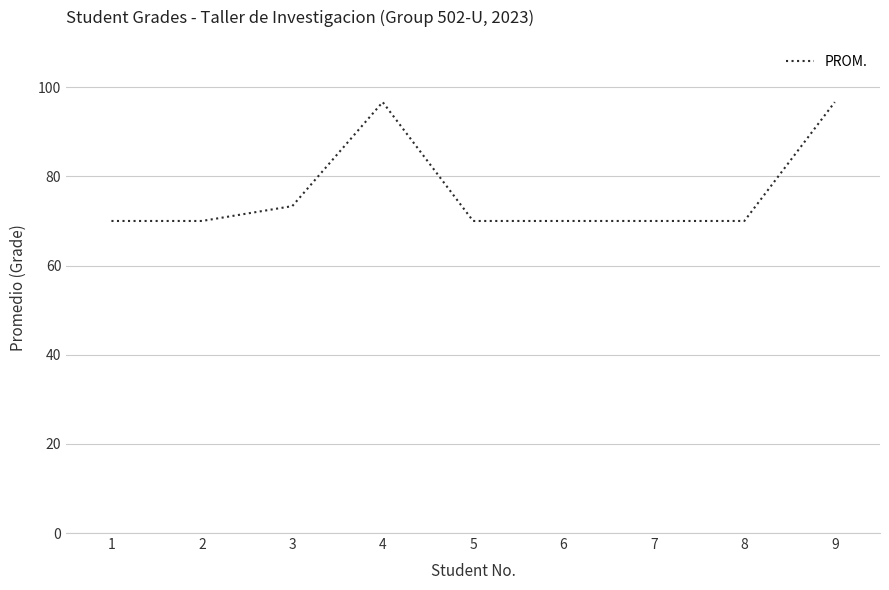

What is the difference between the maximum and minimum values?

26.7